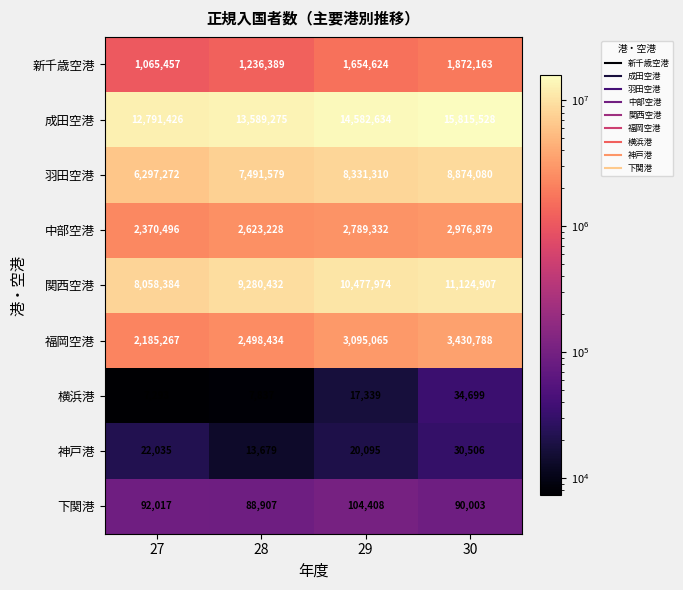

Where is 下関港 nearest to the value 96657?

27